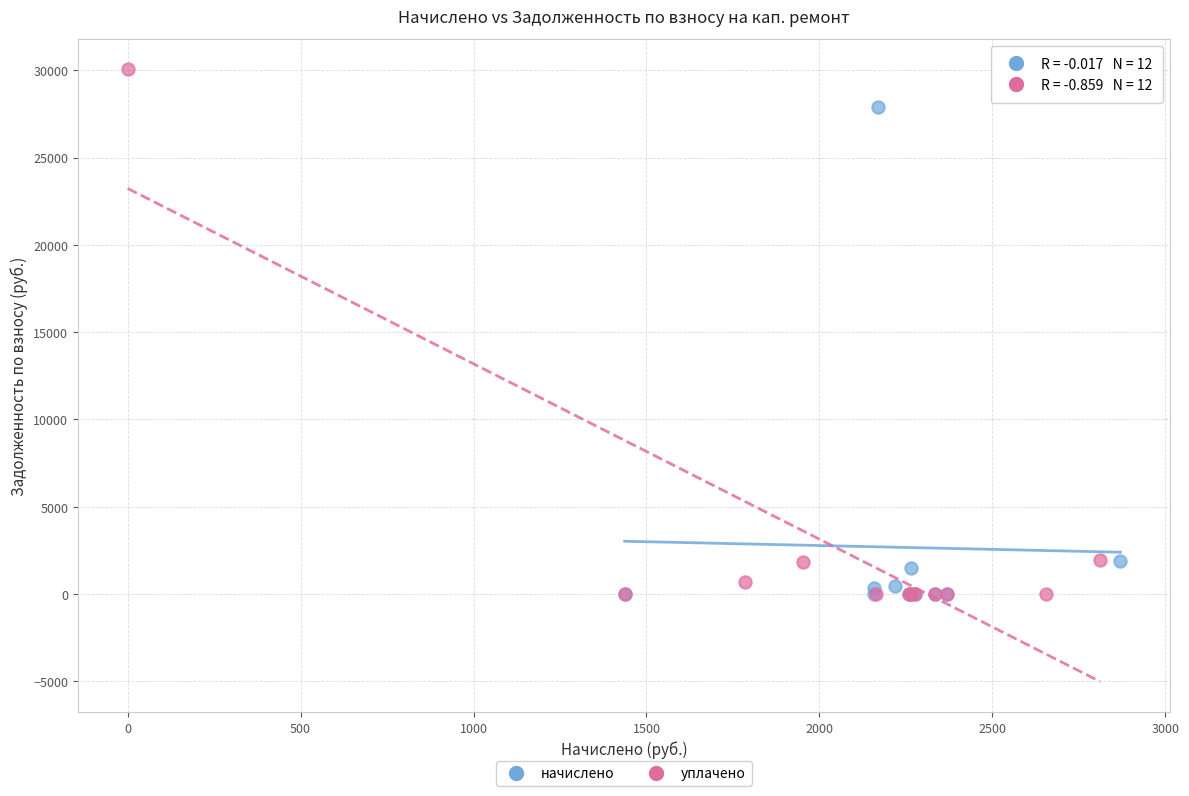

Which series has the widest spread of Y values?

уплачено